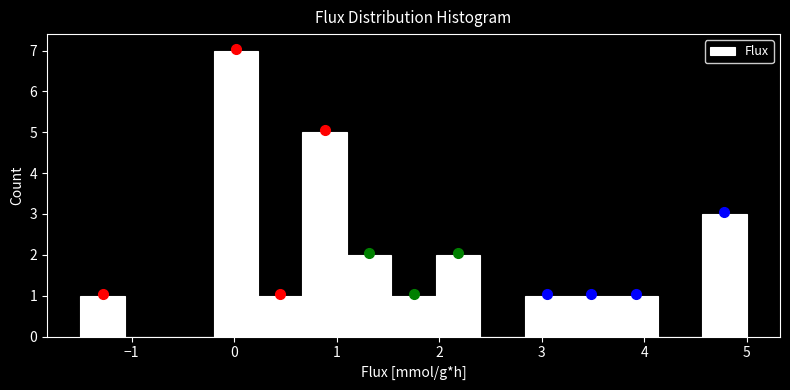

What is the height of the bar covering 1.1 to 1.5 on the x-axis? Neither the bar edges nor the heights are printed on the chart, so give them approximately, as read against the axes.

2